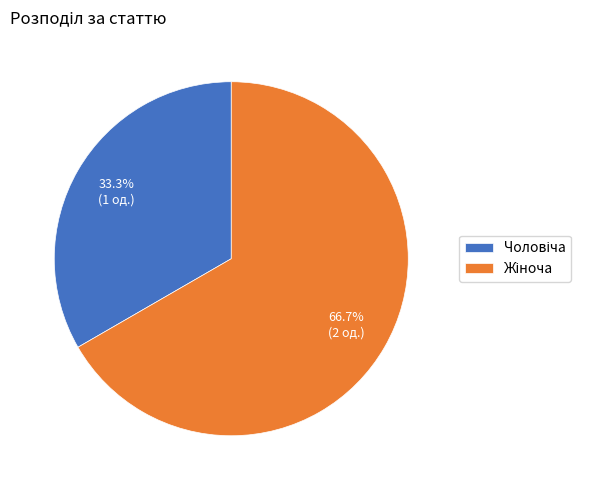

Is there a majority slice in this chart?

Yes